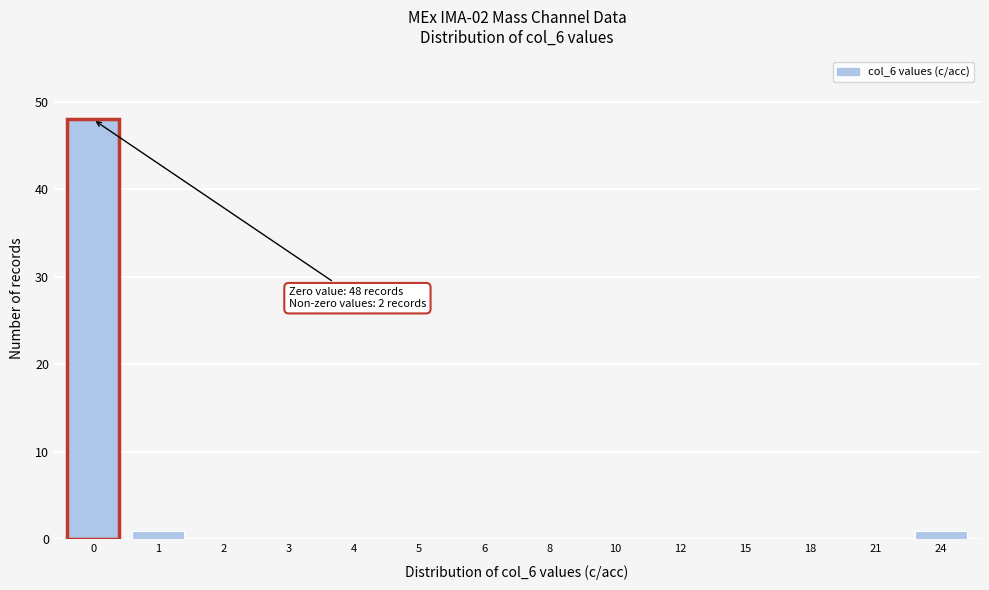

Reading right to left, what are all the values shown in this chart?

24=1	21=0	18=0	15=0	12=0	10=0	8=0	6=0	5=0	4=0	3=0	2=0	1=1	0=48